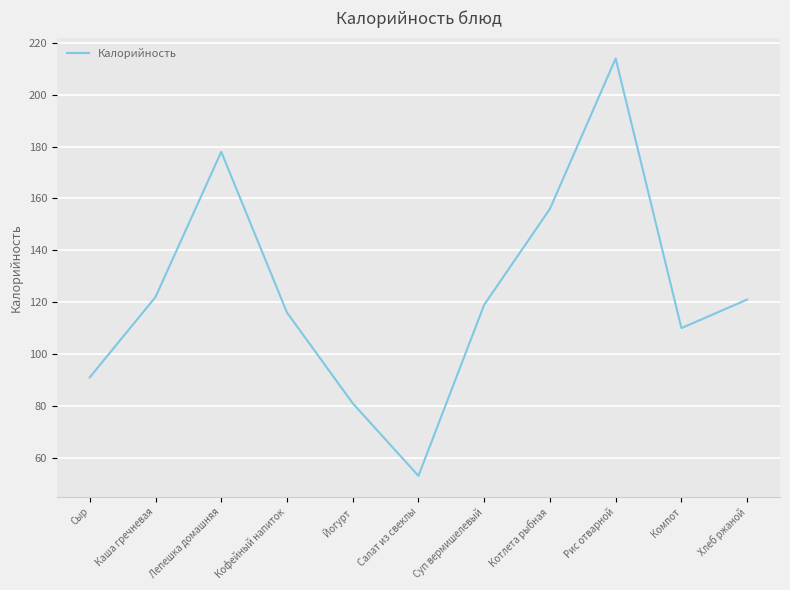

What is the approximate value at Котлета рыбная, to the nearest 10?

160